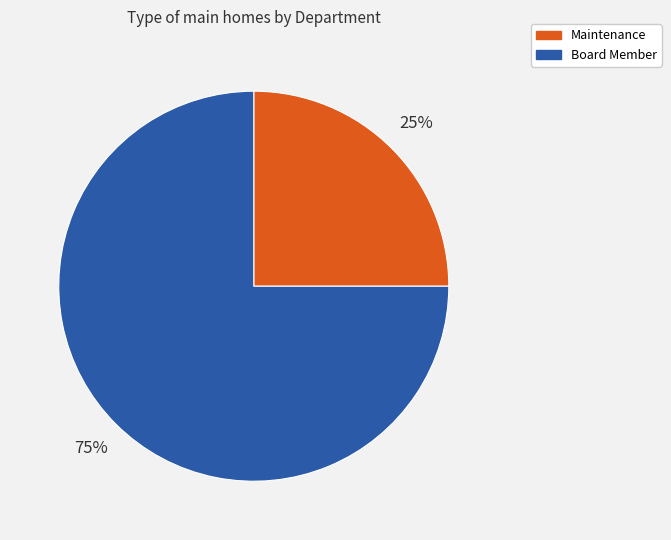

What is the smallest slice in the pie chart?

Maintenance